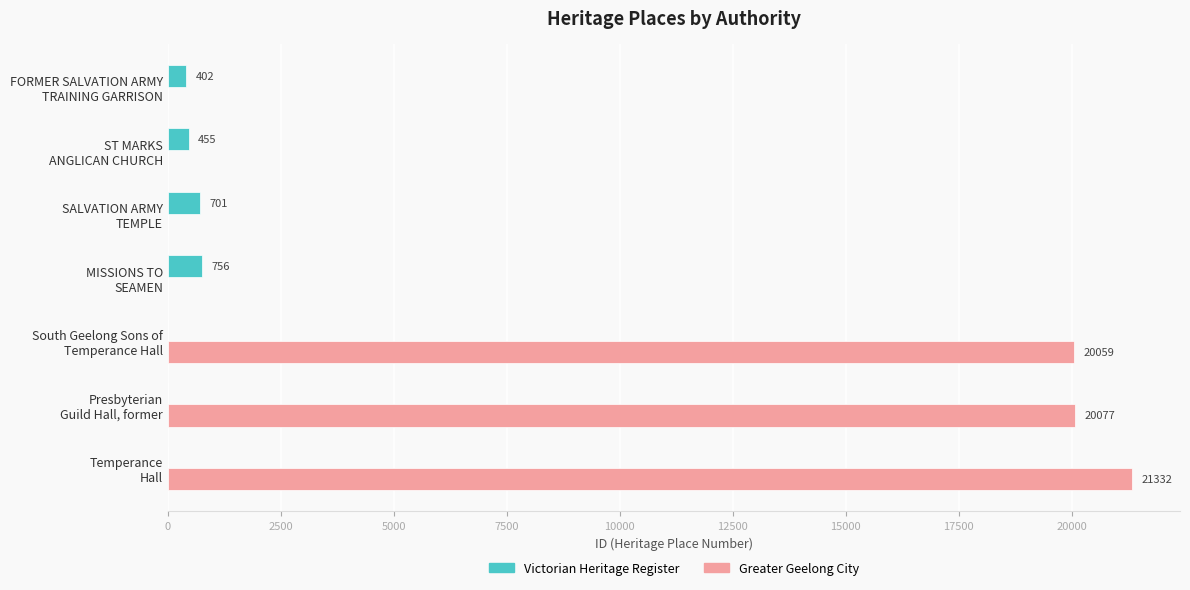

Which series has the largest total across all categories?

Greater Geelong City